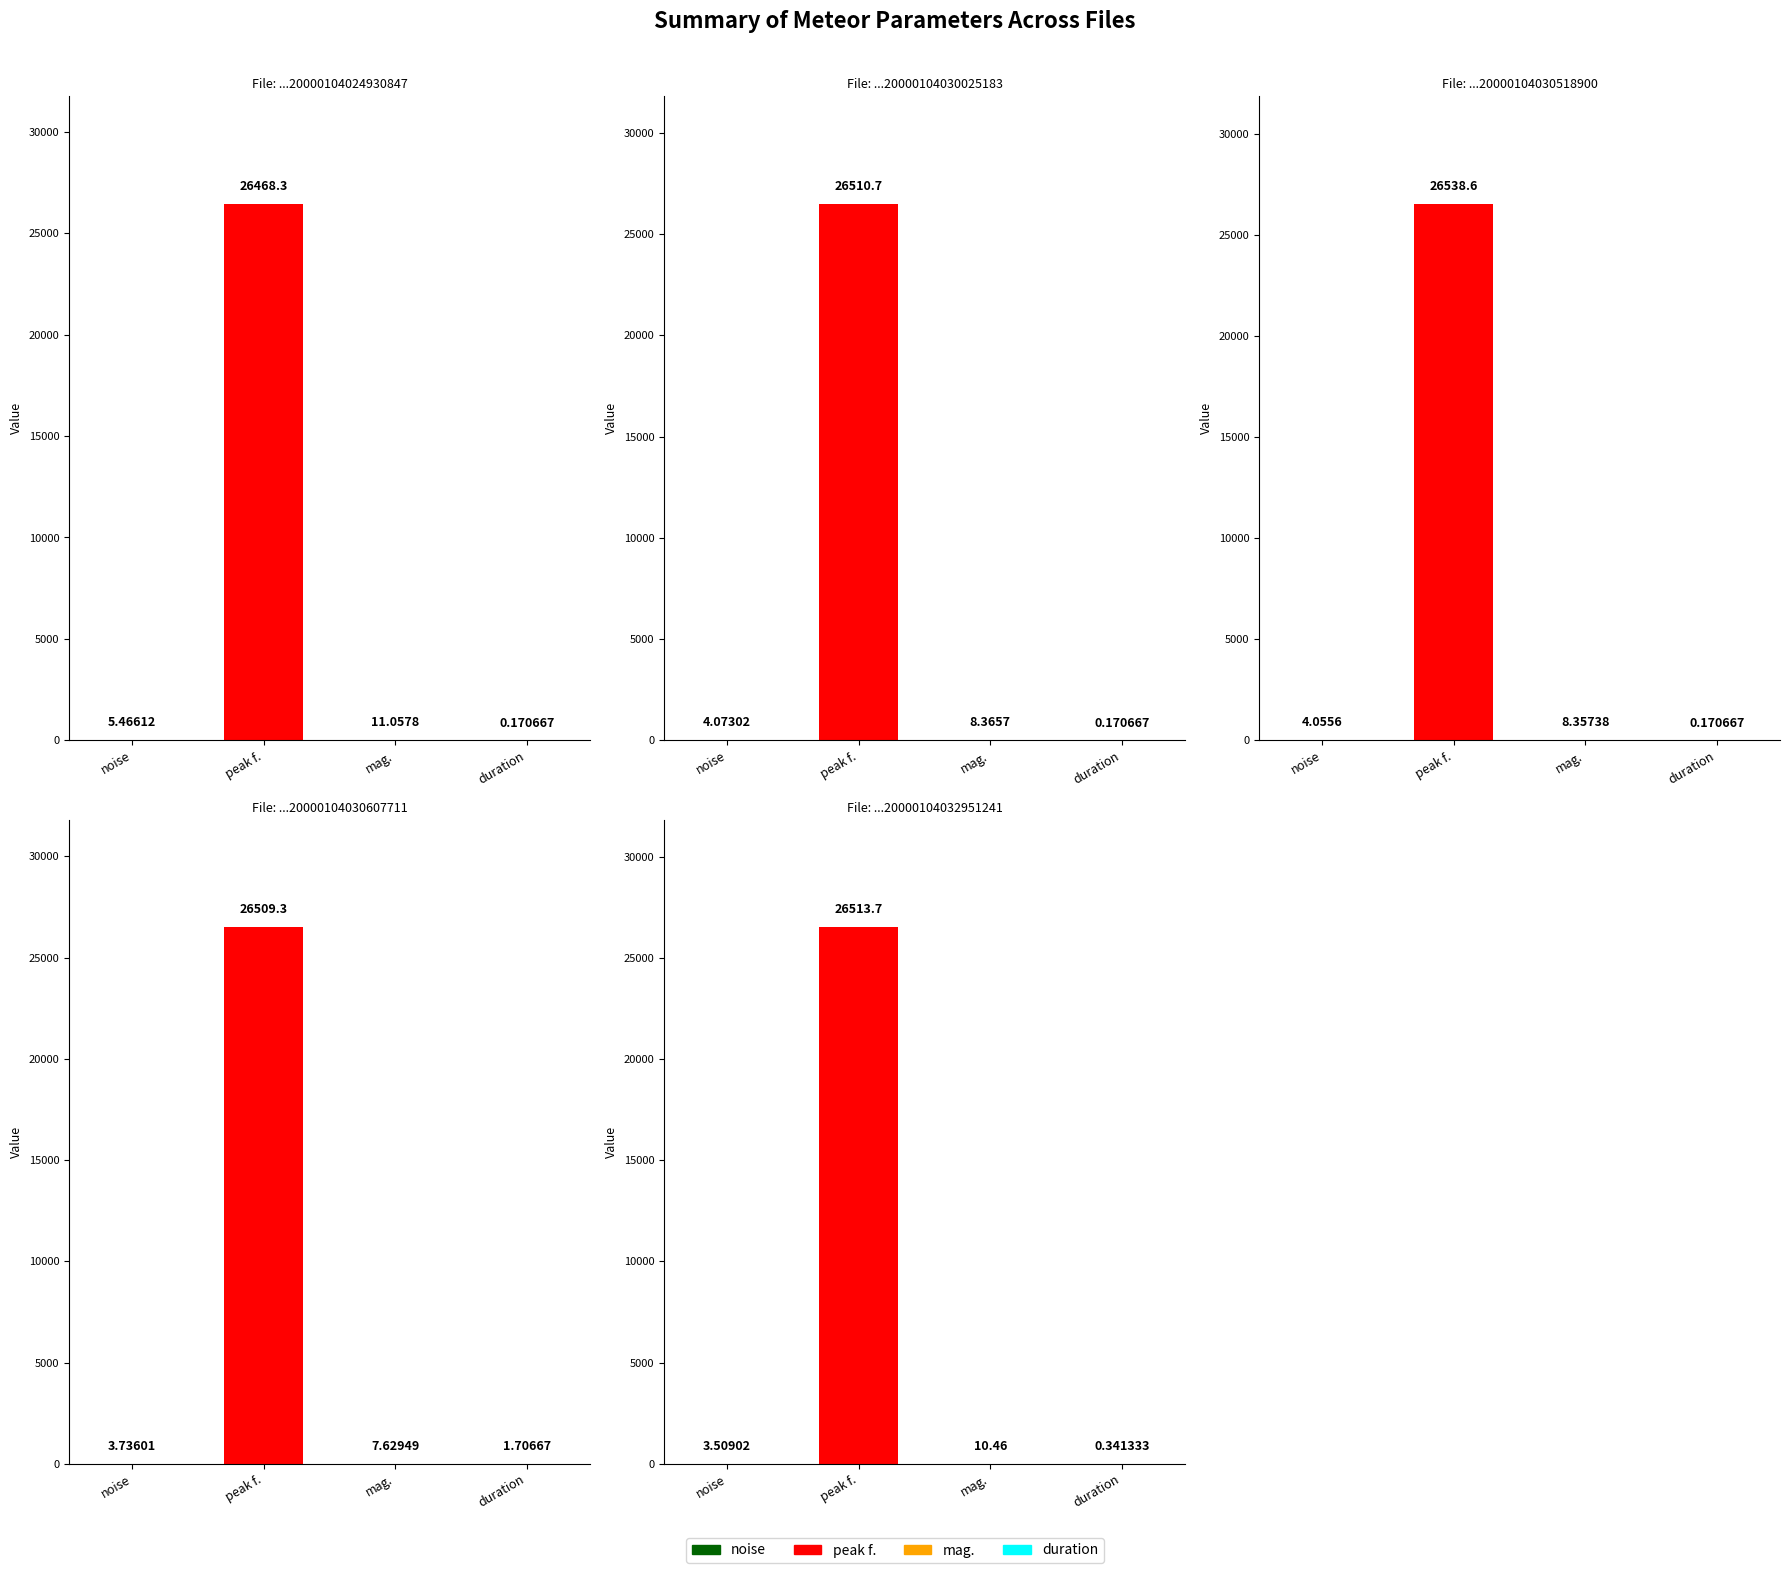

How many bars are there in total?

20